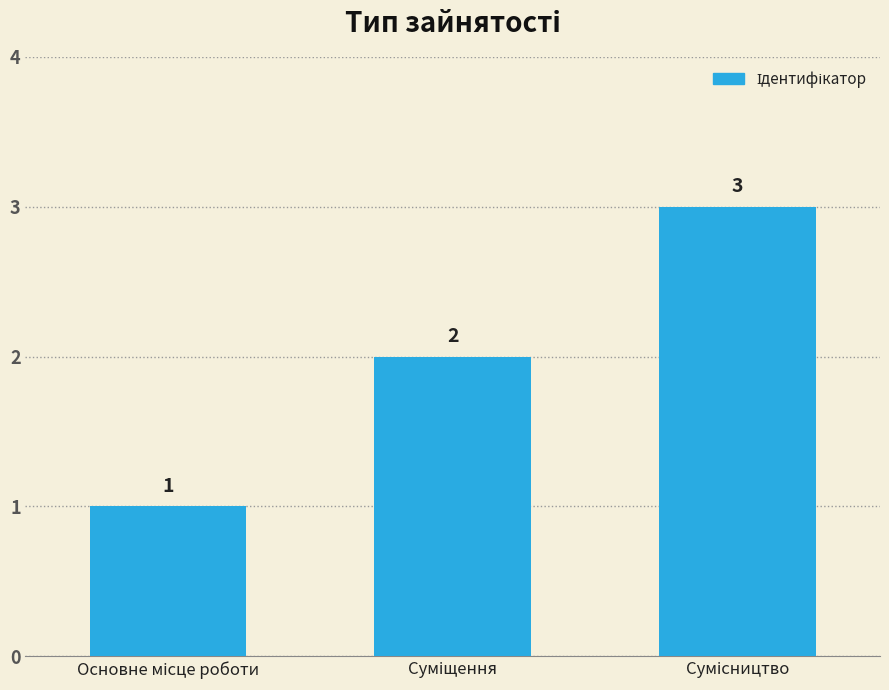

What is the sum of all values?

6